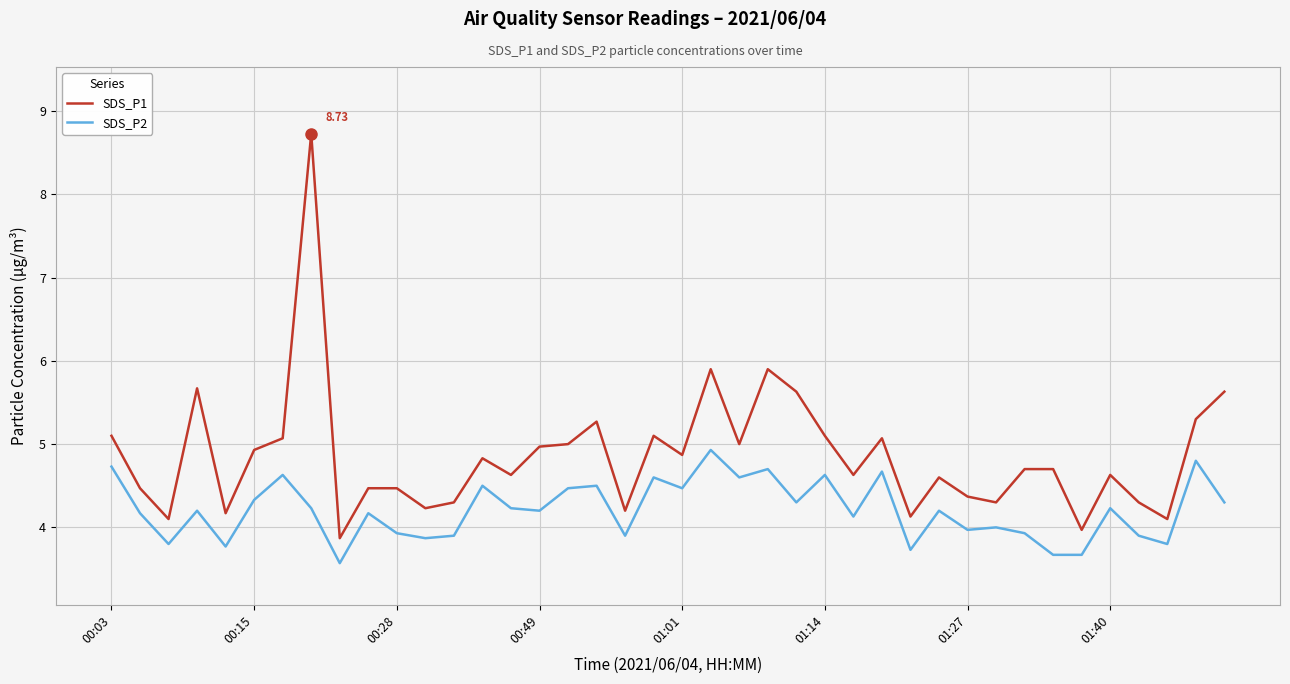

What is the difference between the maximum and minimum values in the SDS_P2 series?

1.4